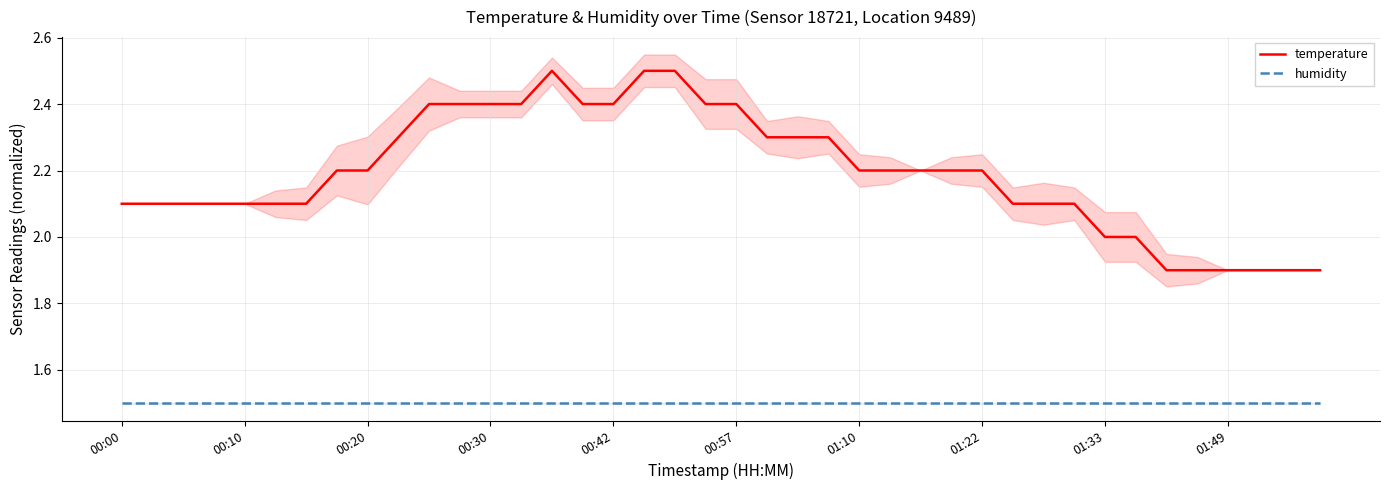

What is the sum of all humidity values?

60.0